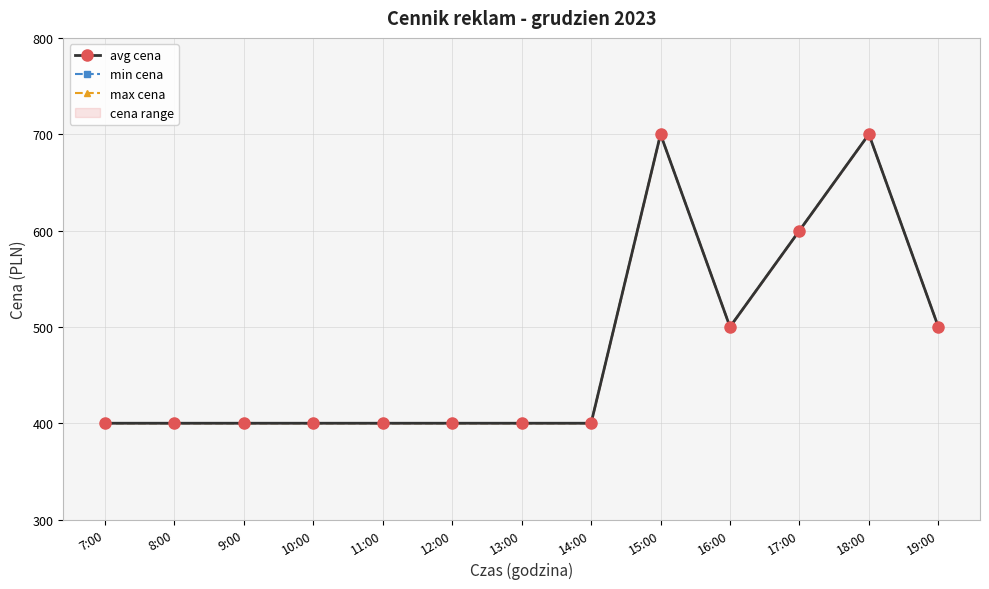

The avg cena series shows 700 at 18:00. True or false?

True